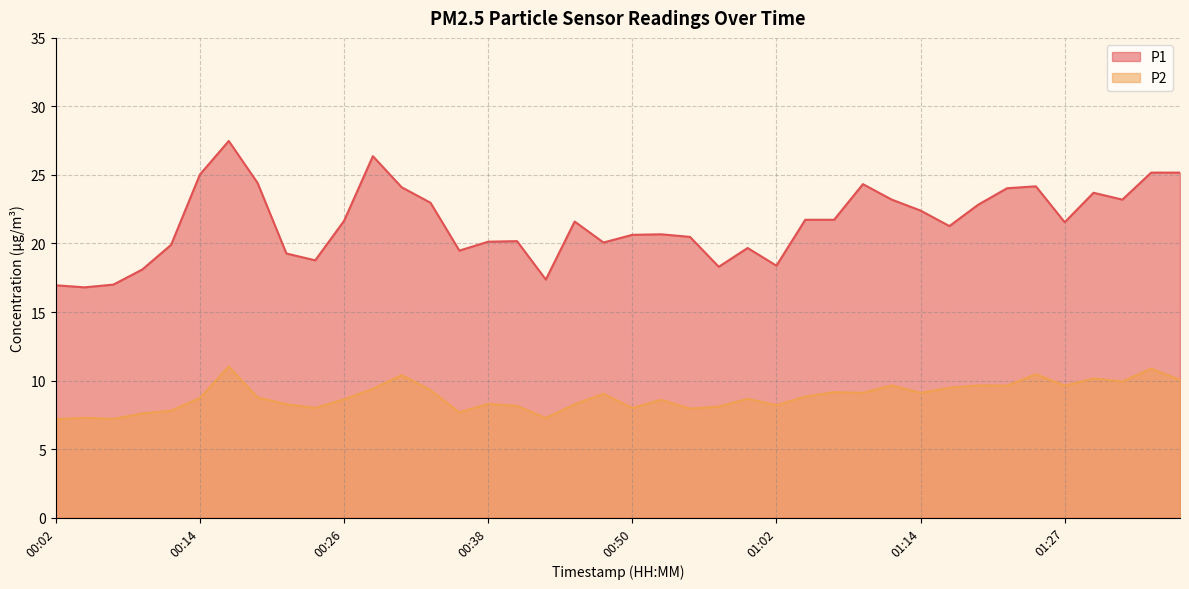

What is the minimum value for P1?

16.8